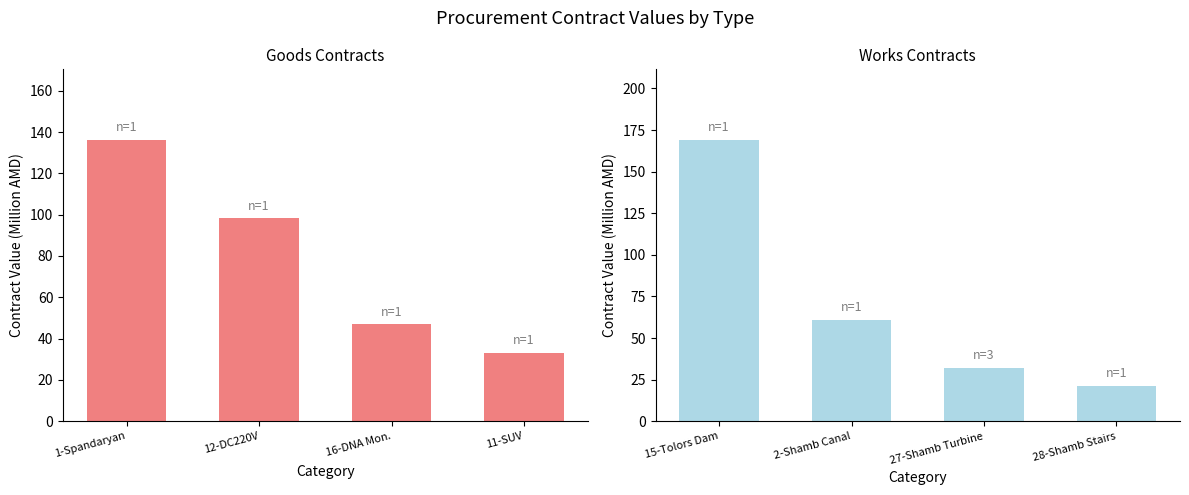

How many groups of bars are there?

4